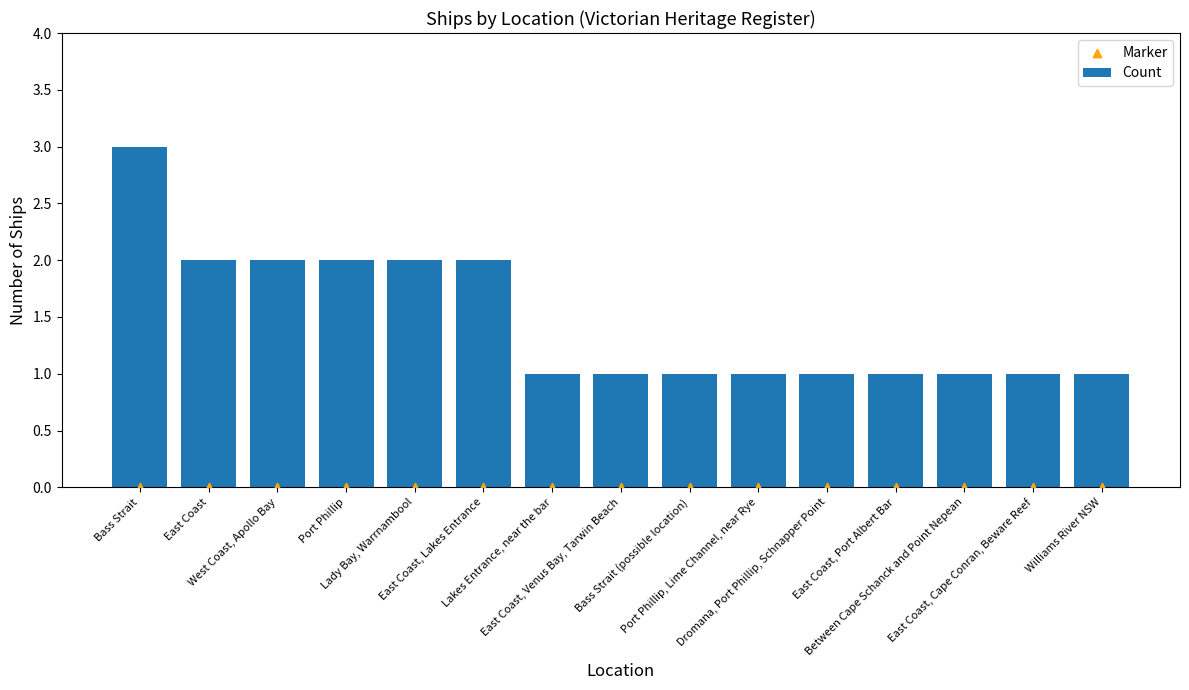

Which series contains the lowest Y value?

Marker